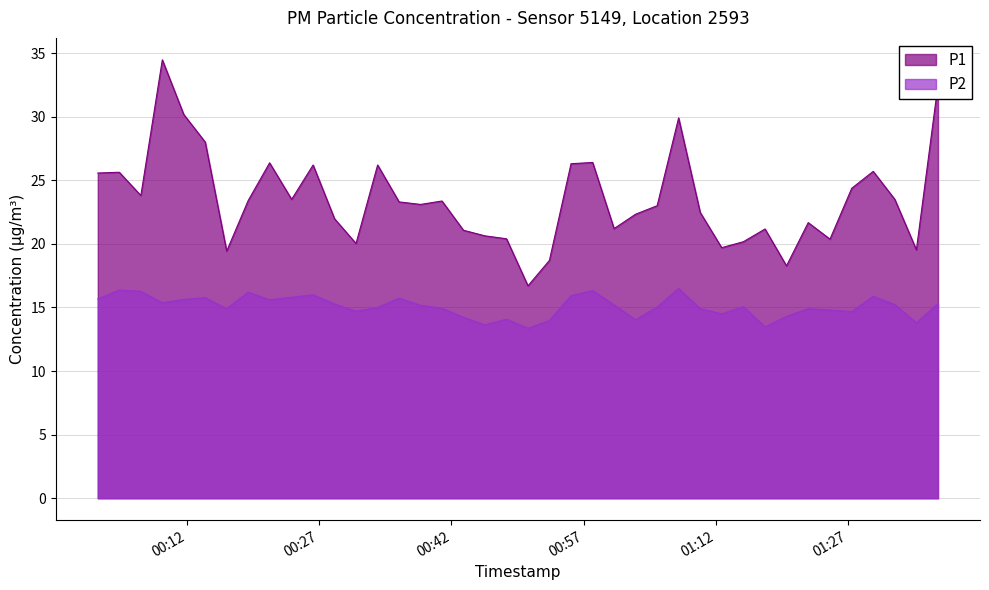

What is the value of the P1 point at the 14th from the left?

26.2